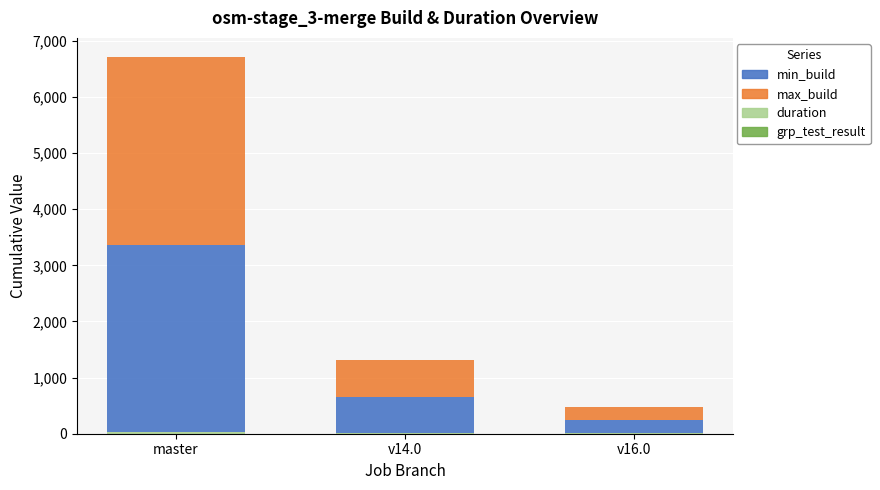

How many data points does each series have?

3